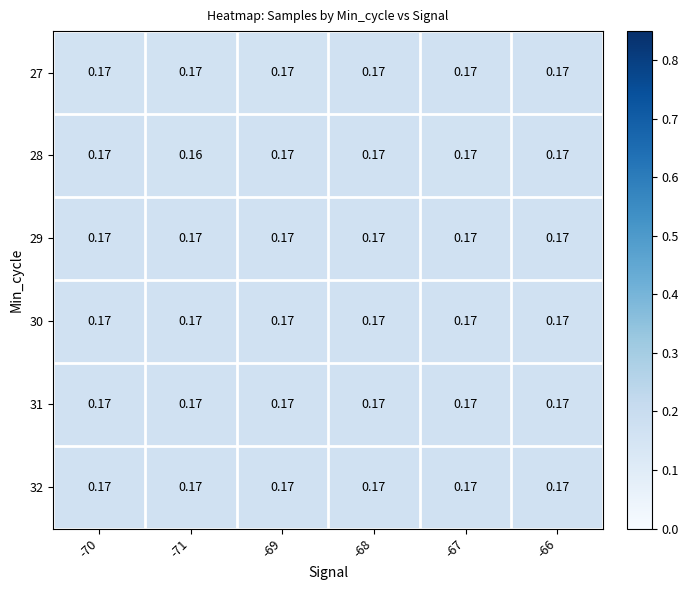

Which series has the widest spread of values?

28